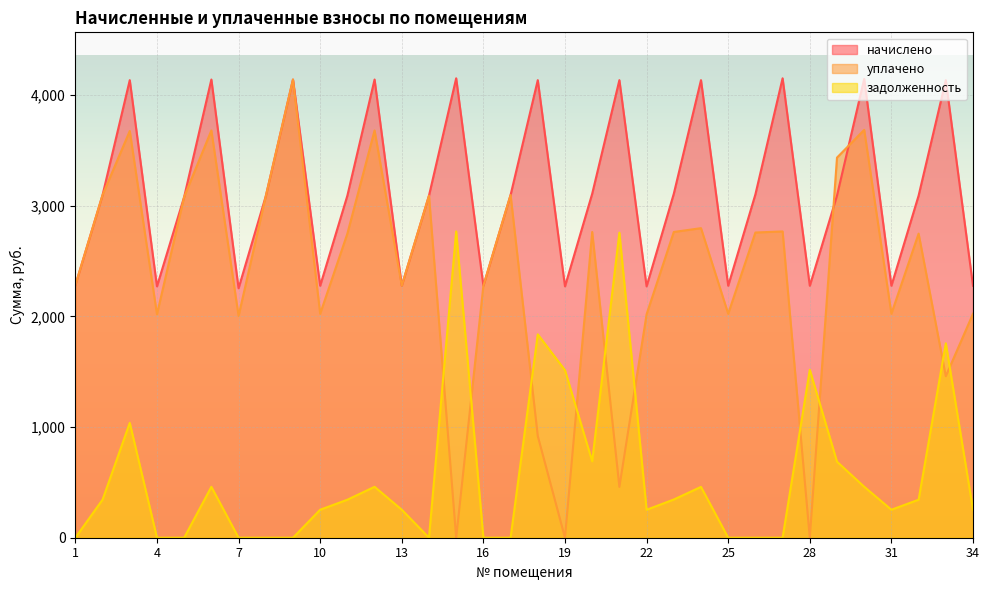

Reading left to right, what are all the values shown in this chart?

начислено: 2282.2	3096.9	4134.8	2271.1	3080.2	4140.4	2254.3	3085.7	4140.4	2276.6	3091.3	4140.4	2276.6	3091.3	4151.5	2276.6	3096.9	4134.8	2271.1	3108.1	4134.8	2271.1	3108.1	4134.8	2276.6	3102.5	4151.5	2276.6	3091.3	4145.9	2276.6	3091.3	4134.8	2276.6
уплачено: 2282.2	3096.9	3675.4	2018.7	3080.2	3680.3	2003.8	3085.7	4140.4	2023.7	2747.8	3680.3	2276.6	3091.3	0.0	2276.6	3096.9	918.8	0.0	2762.7	459.4	2018.7	2762.7	2797.1	2023.7	2757.8	2767.7	0.0	3434.8	3685.3	2023.7	2747.8	1459.4	2023.7
задолженность: 0.0	344.1	1037.7	0.0	0.0	460.0	0.0	0.0	0.0	253.0	343.5	460.0	253.0	0.0	2767.7	0.0	0.0	1837.7	1514.0	690.7	2756.5	252.3	345.3	459.4	0.0	0.0	0.0	1517.8	687.0	460.7	253.0	343.5	1756.5	253.0